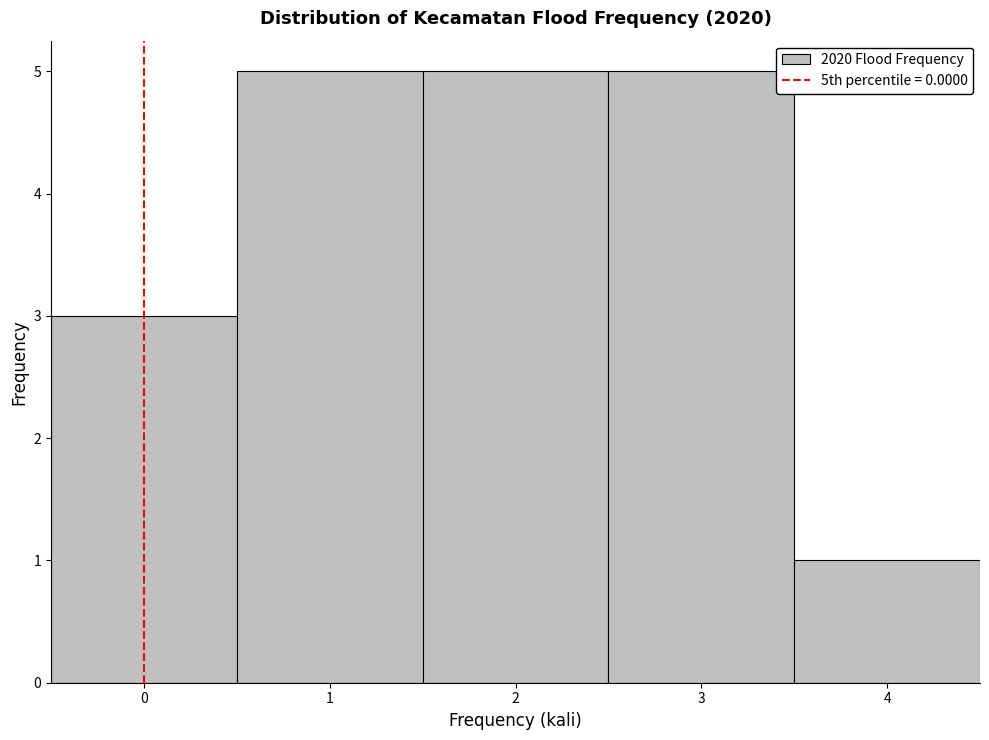

How tall is the bar that spans 1.5 to 2.5 on the x-axis? The values are not printed on the chart, so give them approximately, as read against the axis.

5